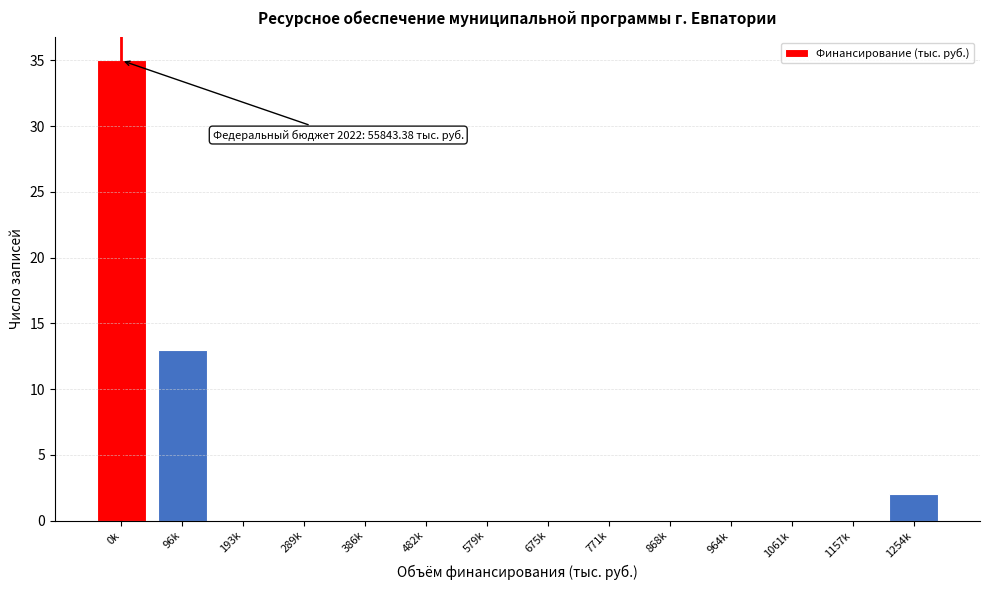

Reading left to right, extract all data points from this chart.

0k=35	96k=13	193k=0	289k=0	386k=0	482k=0	579k=0	675k=0	771k=0	868k=0	964k=0	1061k=0	1157k=0	1254k=2